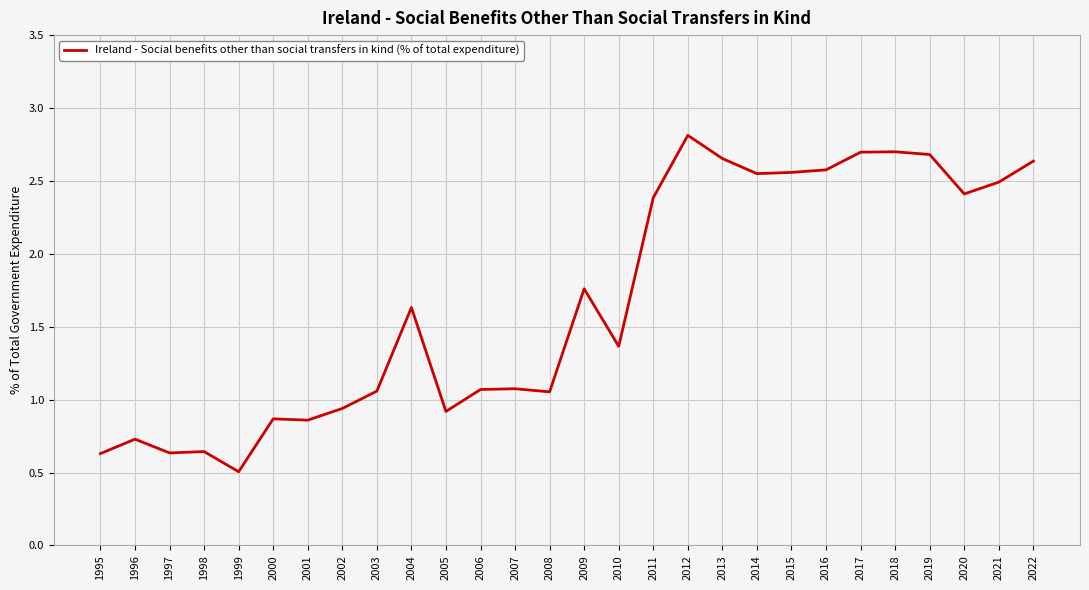

How many lines are shown in the chart?

1